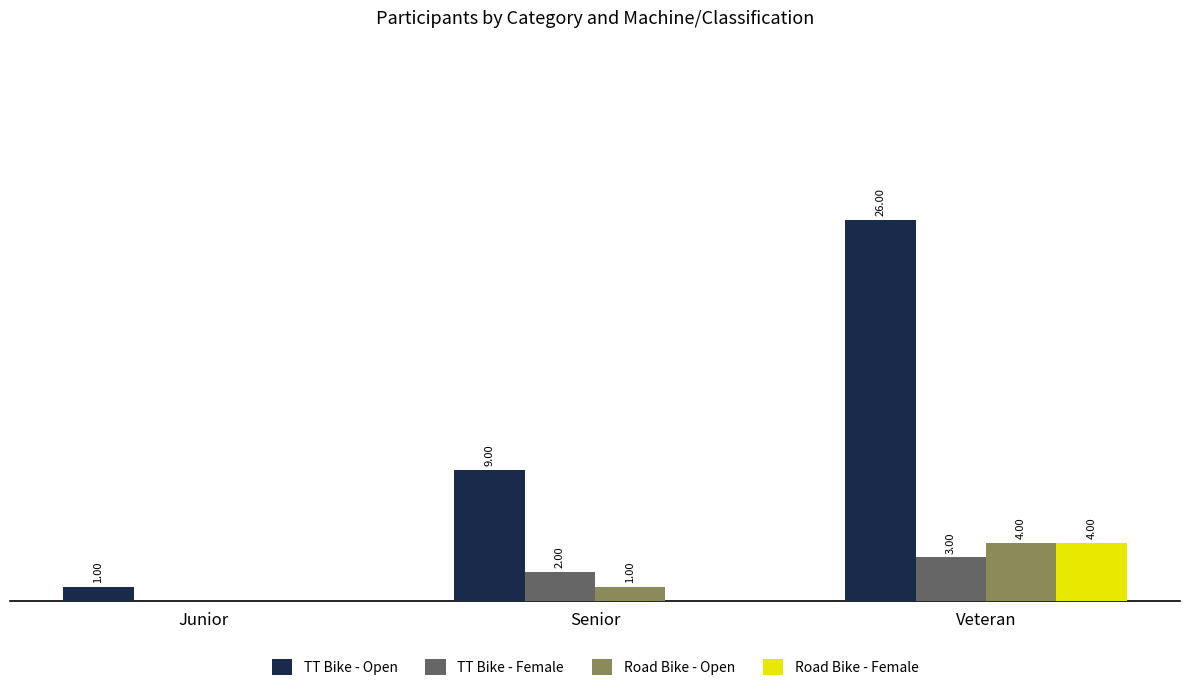

At which label is TT Bike - Female closest to 1?

Junior